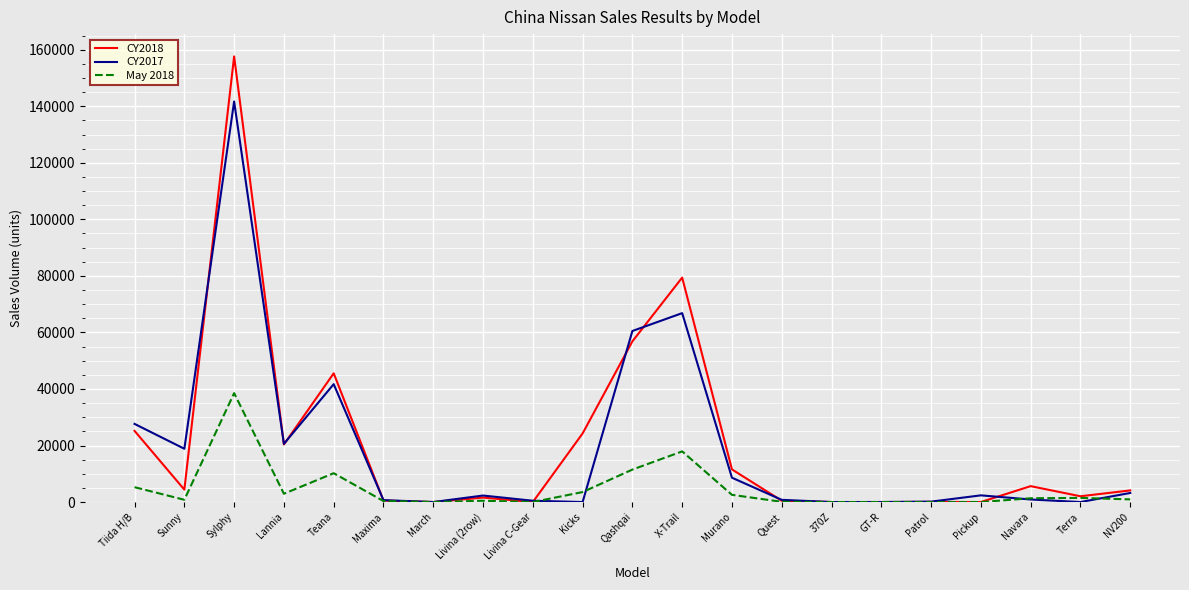

What is the greatest value displayed?

157632